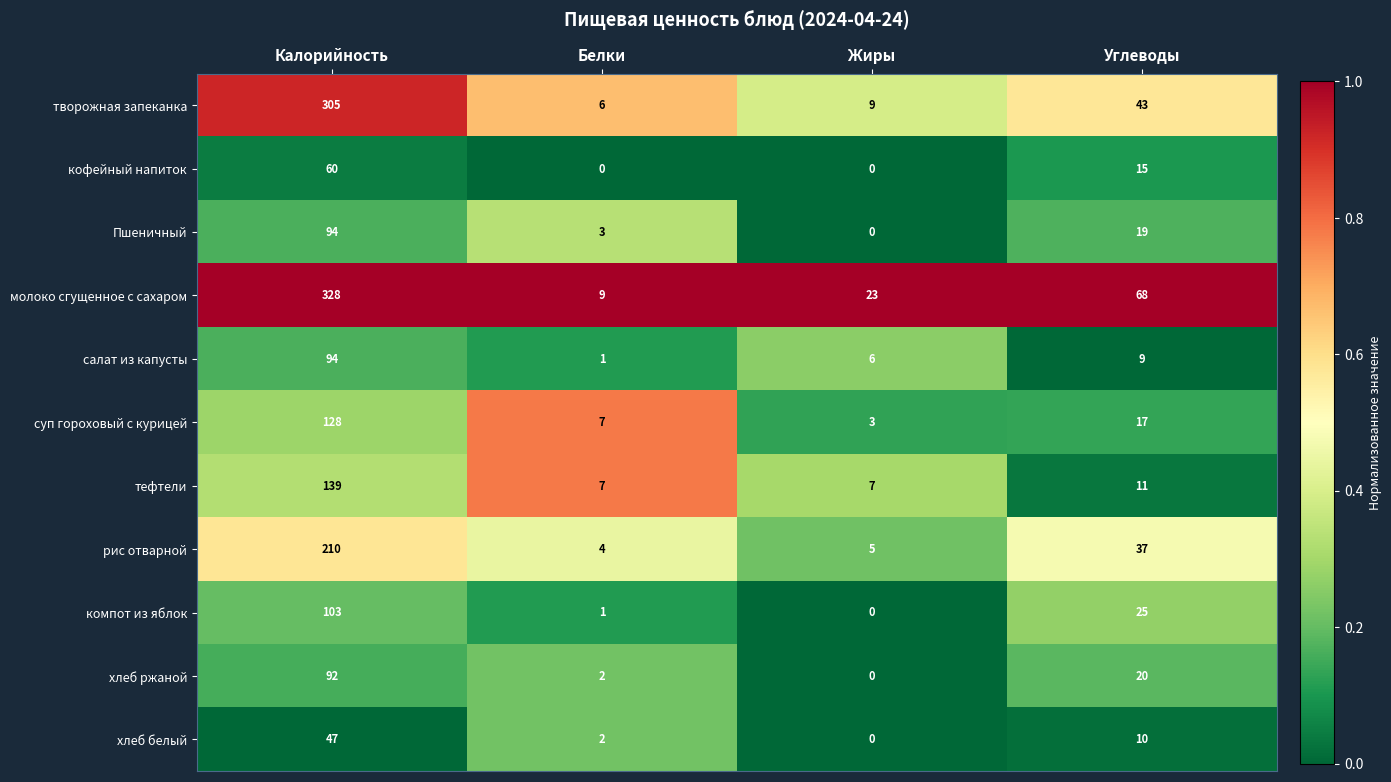

Which category has the lowest value in the хлеб белый series?

Жиры